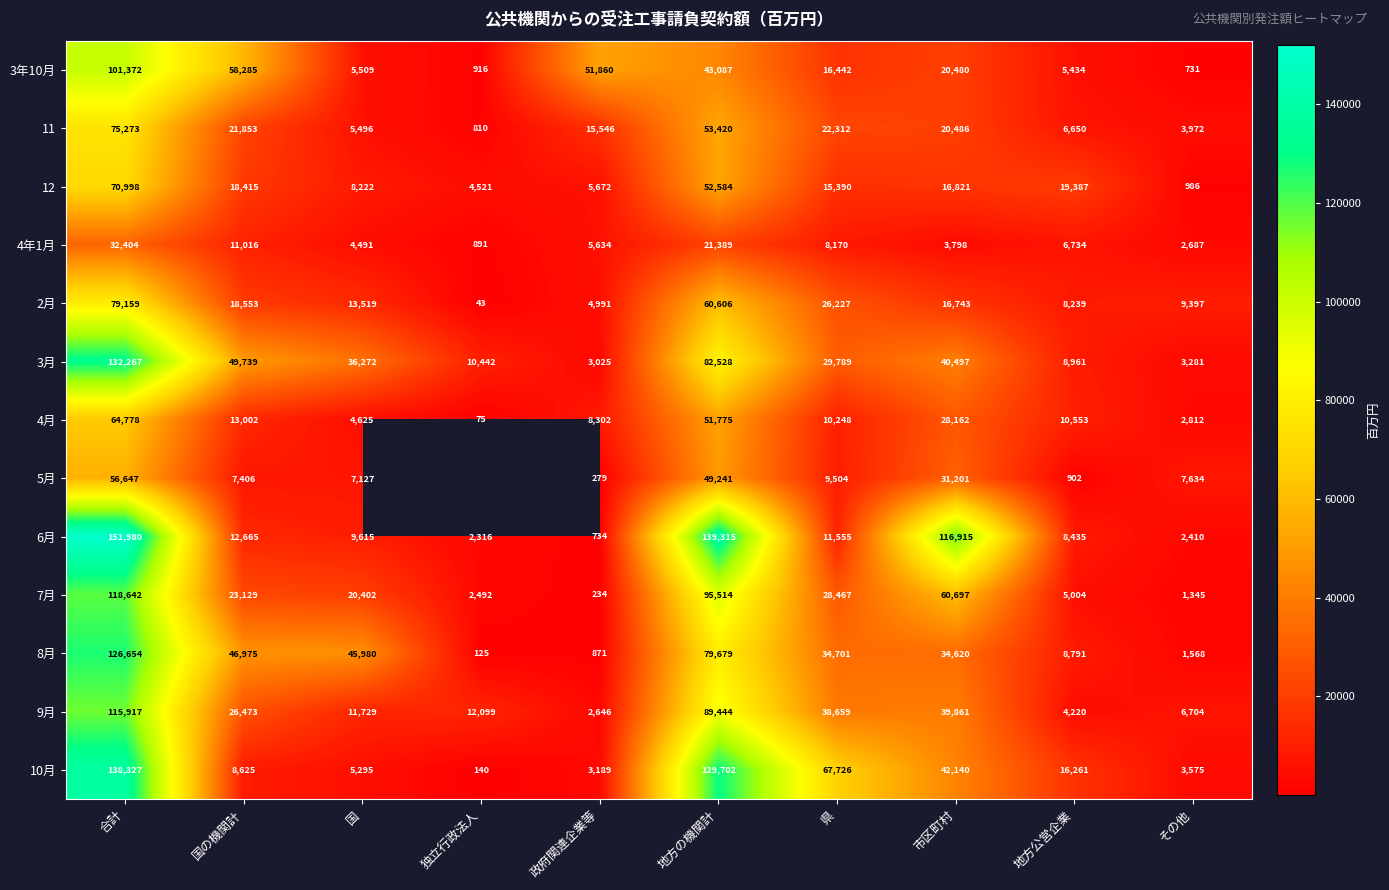

What is the spread (max minus min) of values at 市区町村?

113117